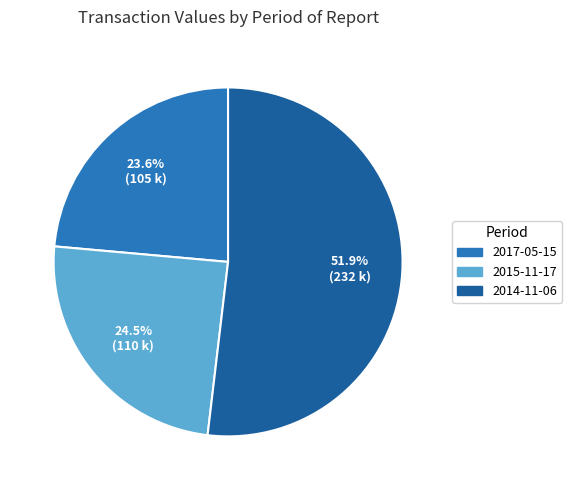

Between 2014-11-06 and 2015-11-17, which is larger?

2014-11-06